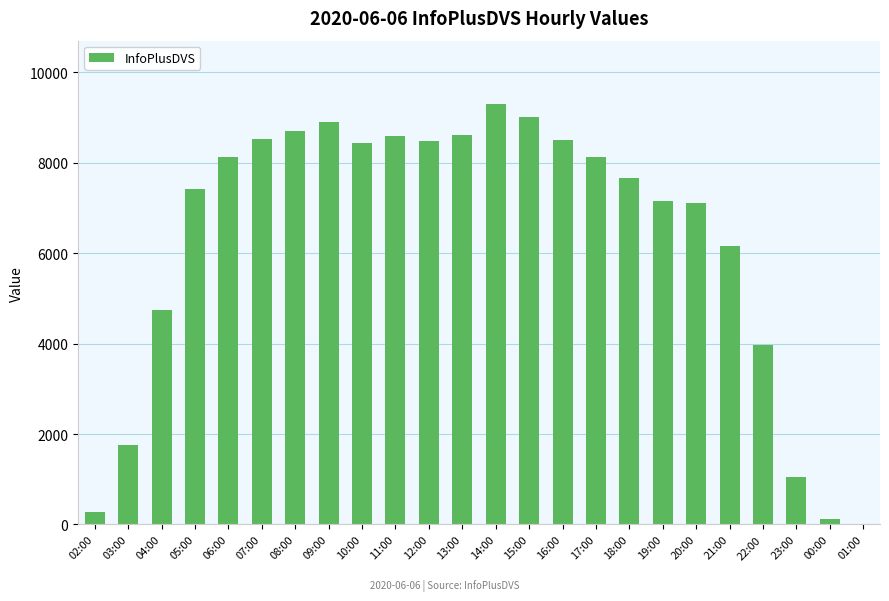

What is the change in value from 09:00 to 17:00?

-764